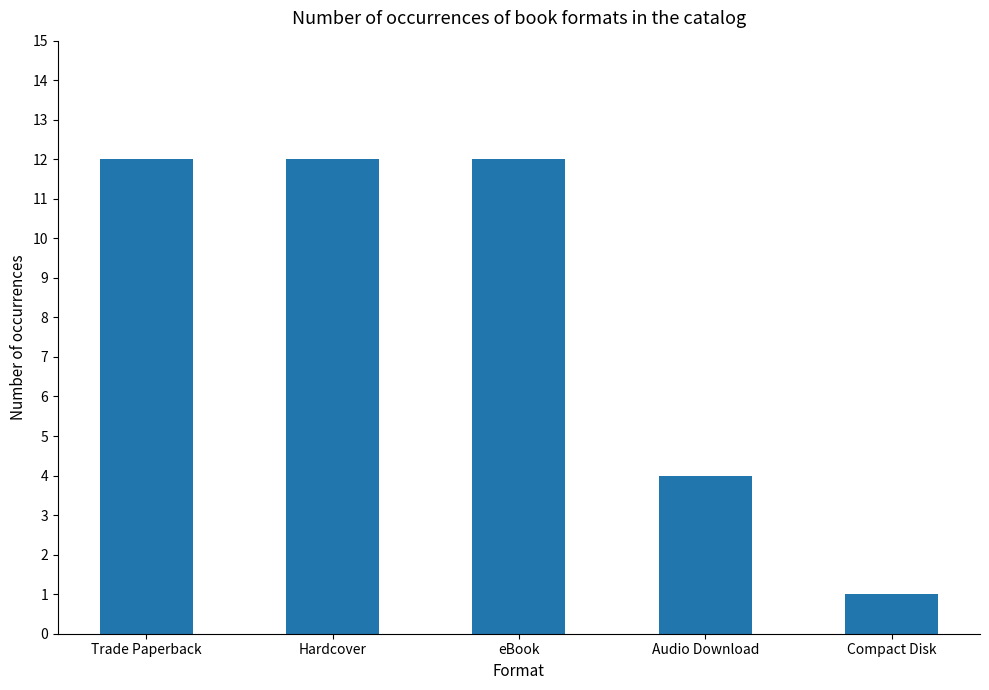

What is the maximum value shown in the chart?

12